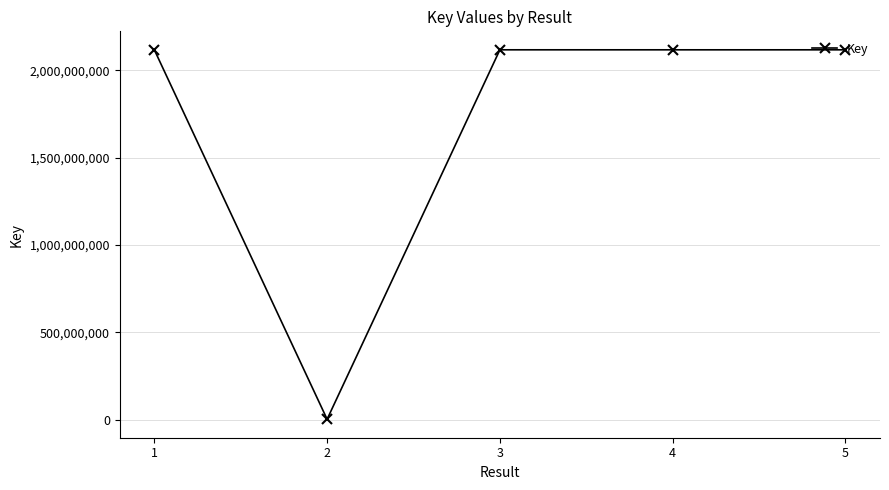

What is the greatest value displayed?

2117909206